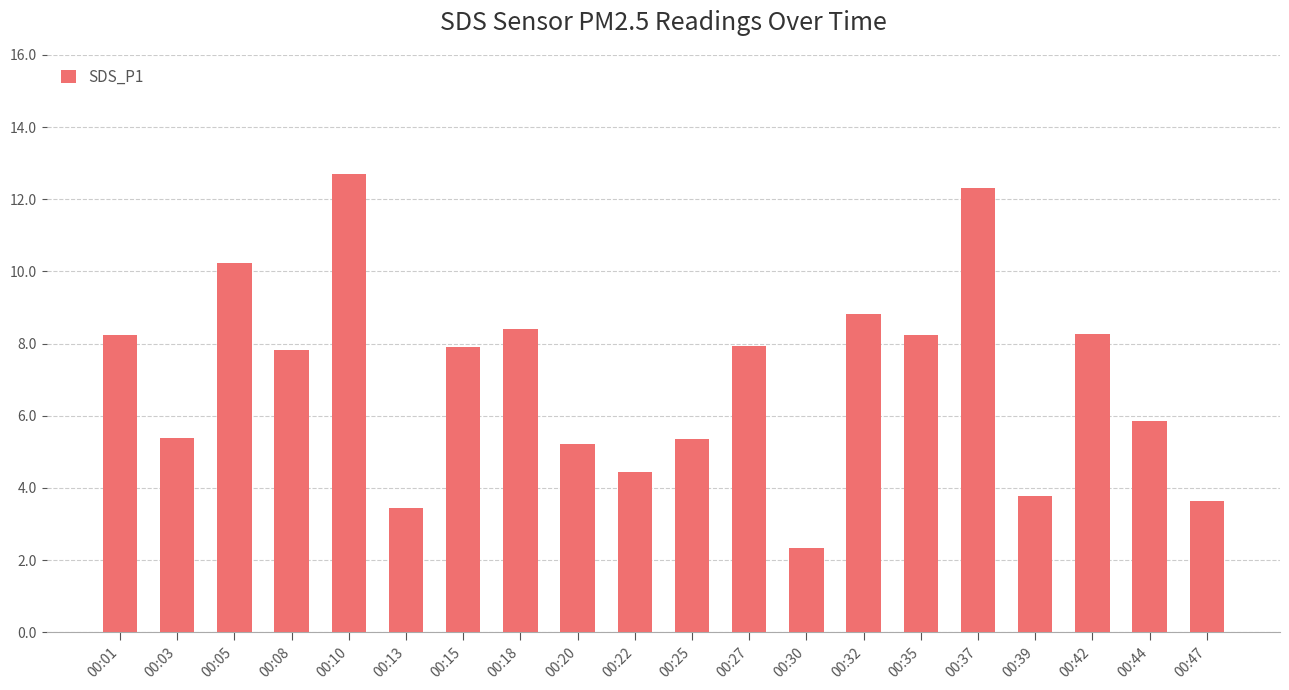

At which category does the chart reach its peak across all series?

00:10